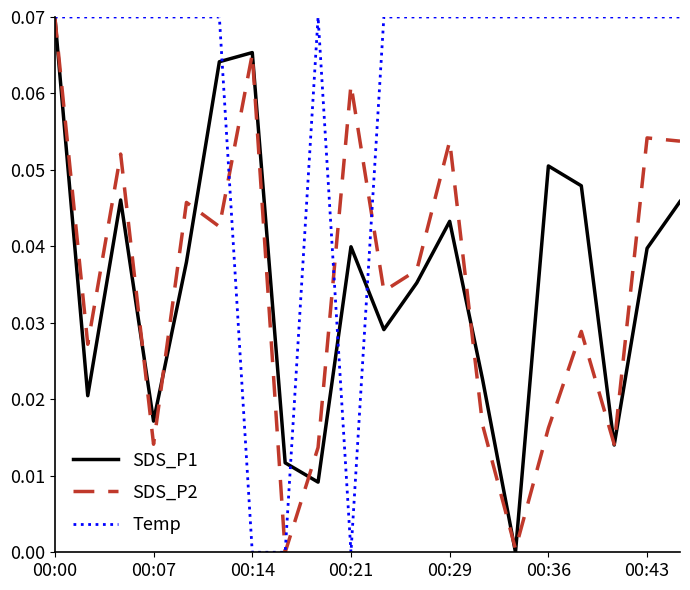

Which series has the largest total across all categories?

Temp